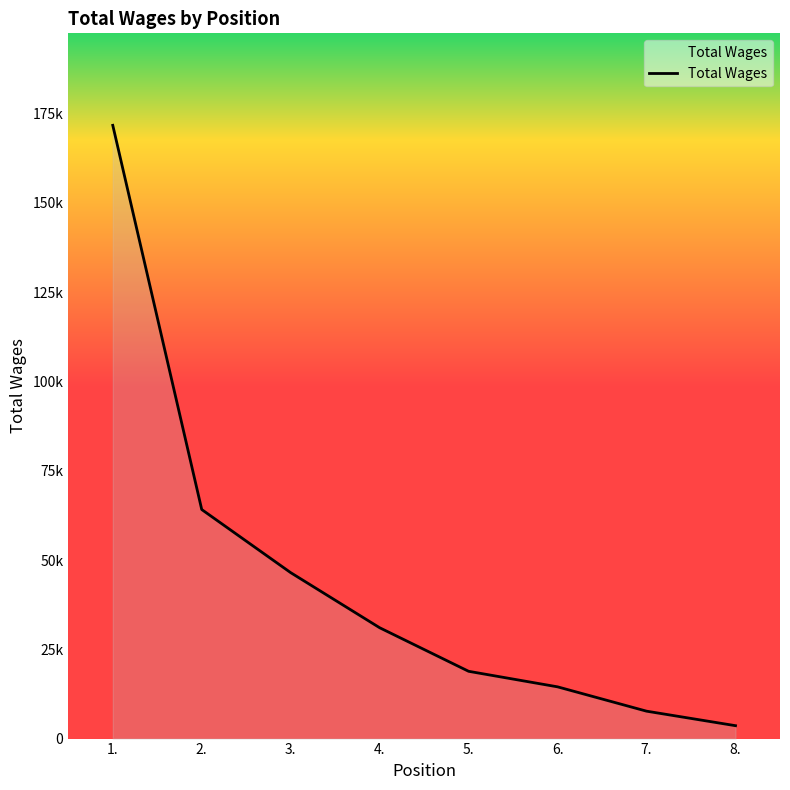

Does the chart display data point markers on the line(s)?

No